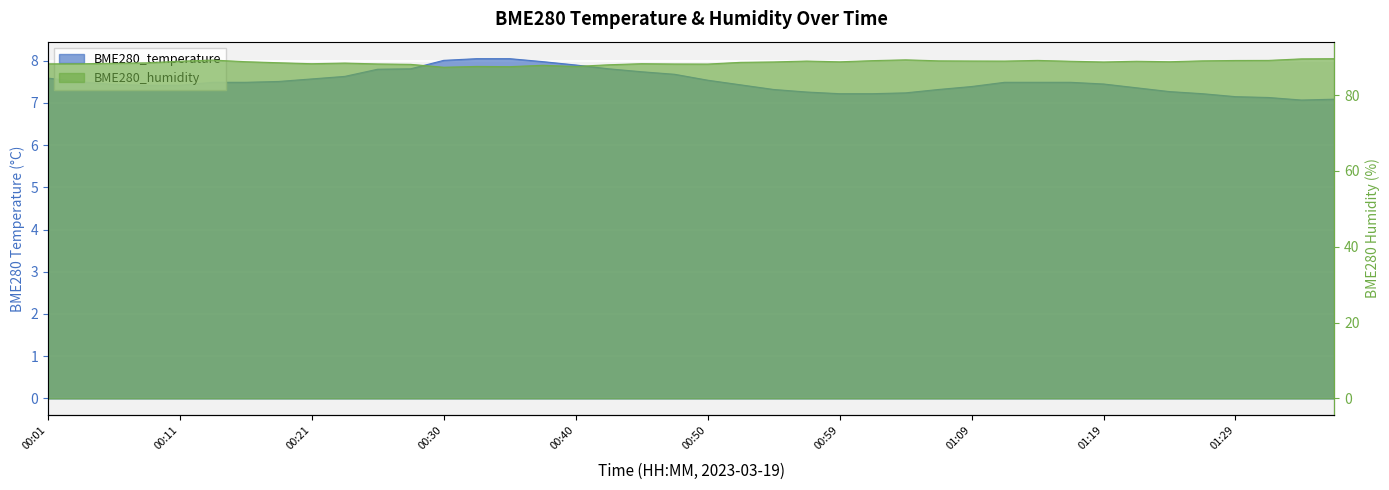

How many data points does each series have?

40